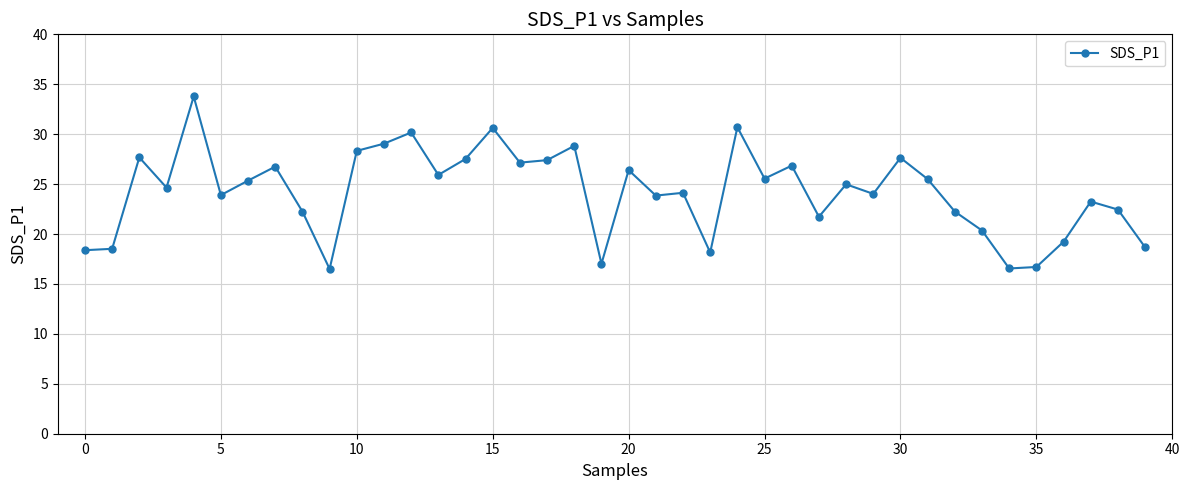

What is the difference between the second highest and minimum values?

14.2